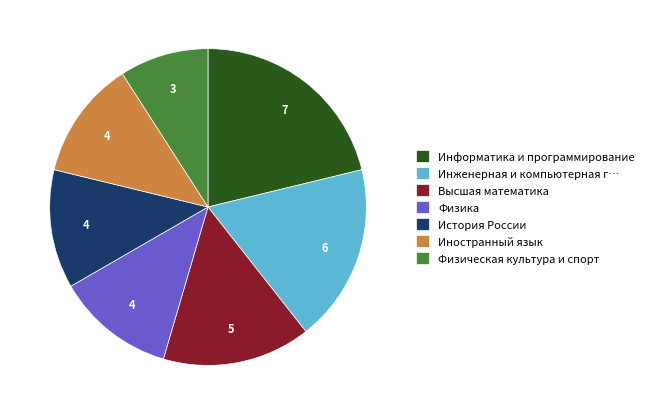

Do Физическая культура и спорт and Иностранный язык together represent more than half of the pie?

No